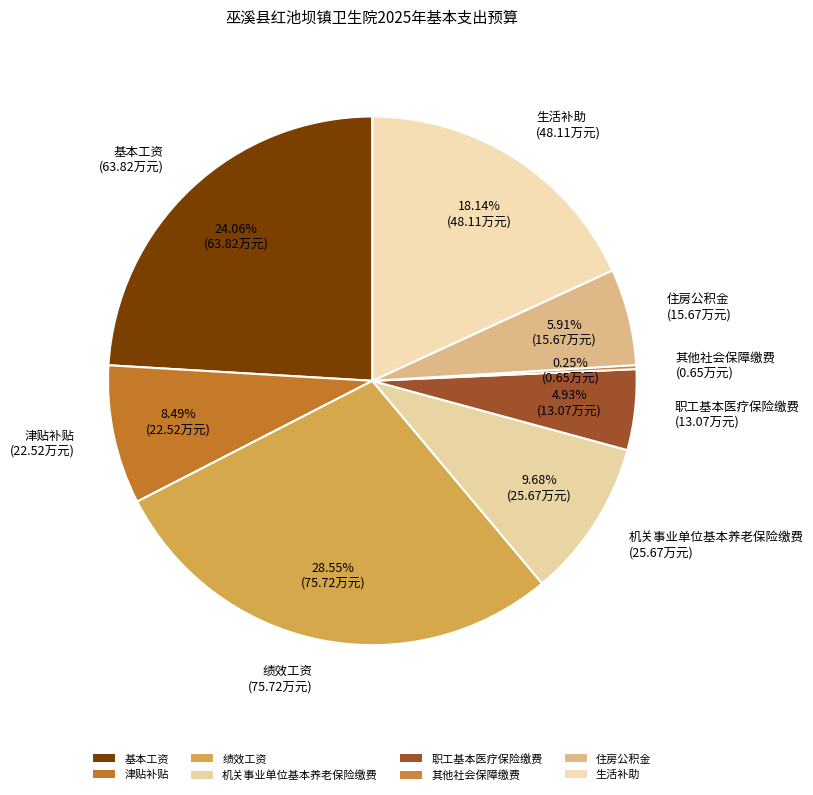

To the nearest percent, what is the combined percentage of 住房公积金 and 其他社会保障缴费?

6%